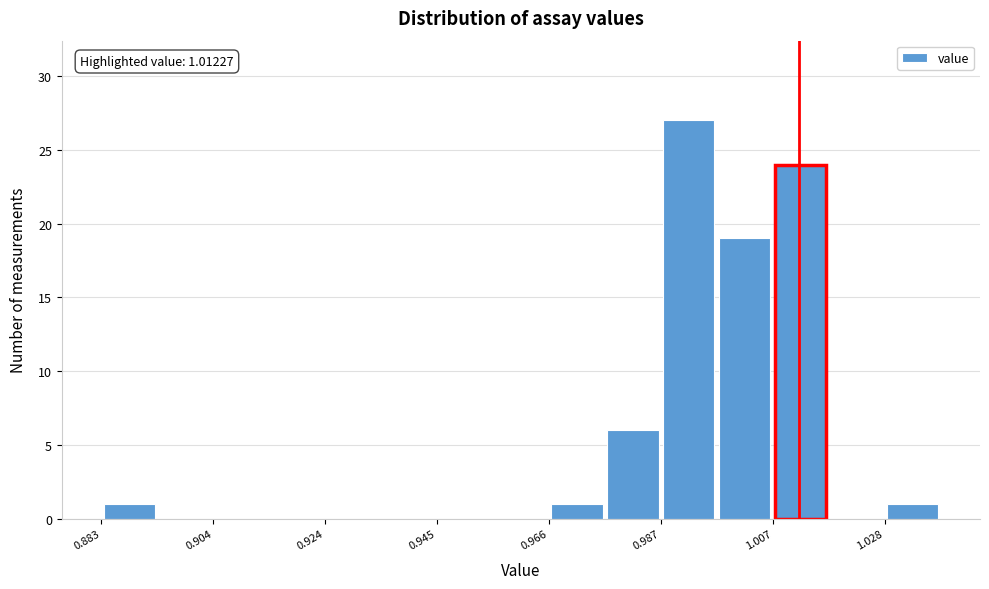

Around what value on the x-axis is the tallest bar? Give the approximate position of its centre, as read against the axis.

0.990